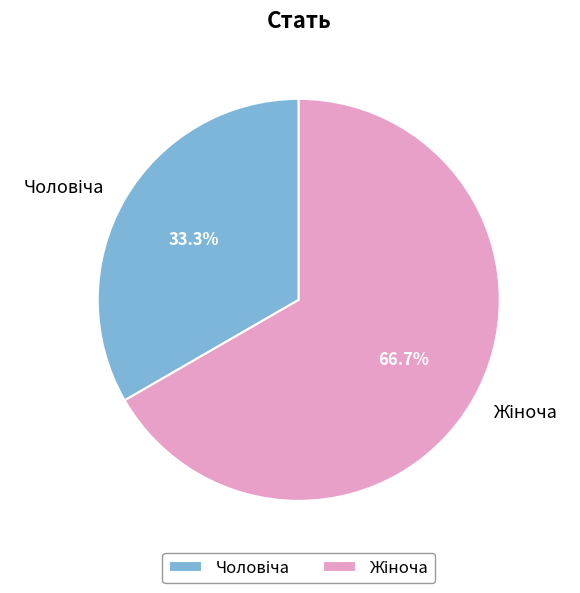

Is there a majority slice in this chart?

Yes